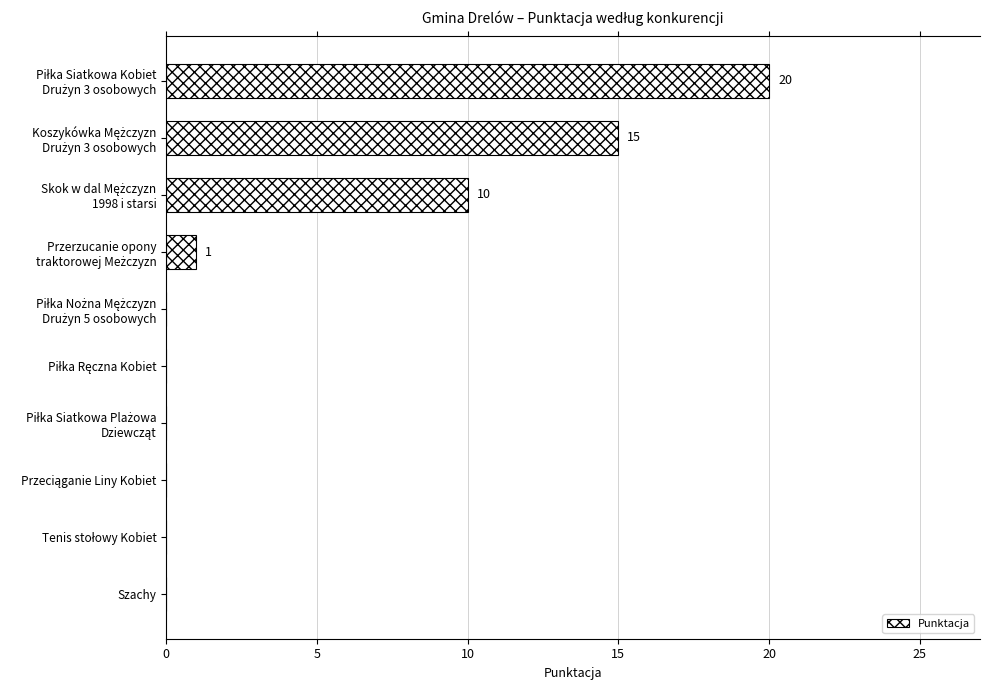

Is it true that the value at Szachy is 12?

False